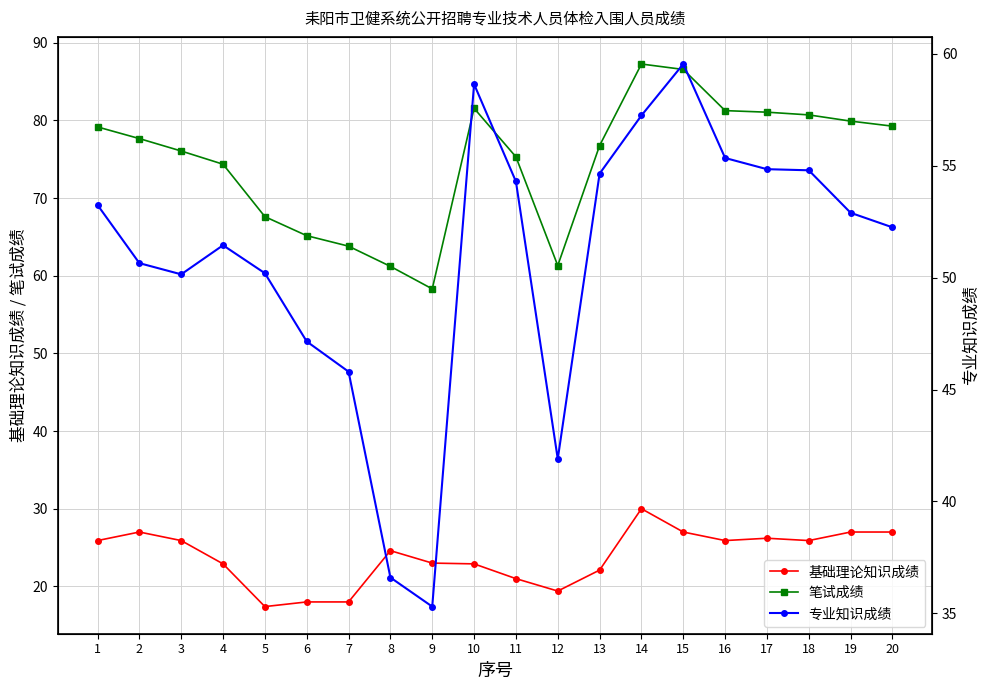

Reading left to right, what are all the values shown in this chart?

基础理论知识成绩: 1=25.9	2=27.0	3=25.9	4=22.9	5=17.4	6=18.0	7=18.0	8=24.6	9=23.0	10=22.9	11=21.0	12=19.4	13=22.1	14=30.0	15=27.0	16=25.9	17=26.2	18=25.9	19=27.0	20=27.0
笔试成绩: 1=79.2	2=77.7	3=76.0	4=74.3	5=67.6	6=65.2	7=63.8	8=61.2	9=58.3	10=81.5	11=75.3	12=61.3	13=76.8	14=87.2	15=86.5	16=81.2	17=81.0	18=80.7	19=79.9	20=79.2
专业知识成绩: 1=53.2	2=50.6	3=50.1	4=51.5	5=50.2	6=47.1	7=45.8	8=36.6	9=35.3	10=58.6	11=54.3	12=41.9	13=54.6	14=57.2	15=59.5	16=55.4	17=54.9	18=54.8	19=52.9	20=52.2